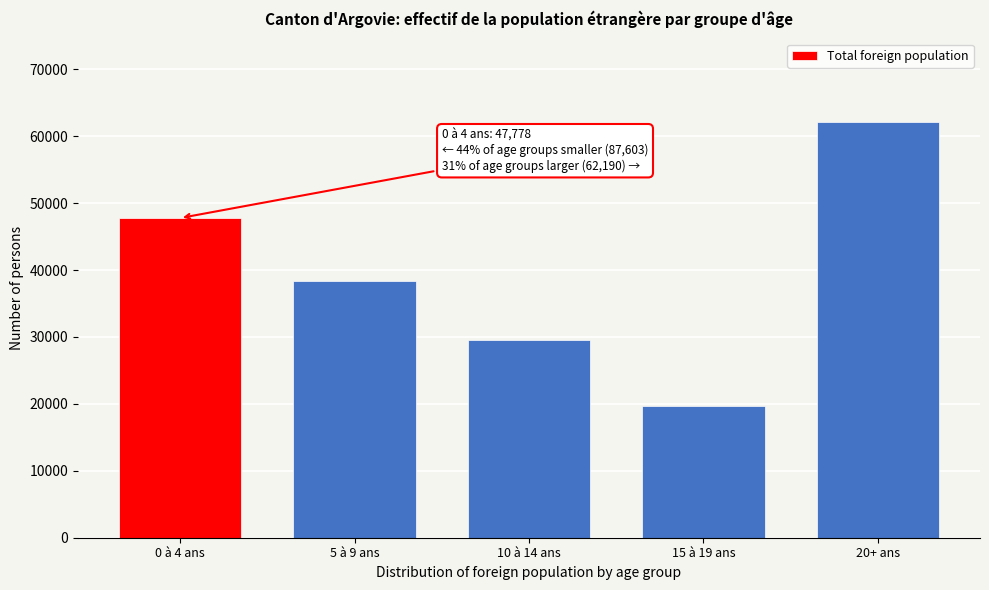

Reading left to right, what are all the values shown in this chart?

0 à 4 ans=47778	5 à 9 ans=38443	10 à 14 ans=29537	15 à 19 ans=19623	20+ ans=62190